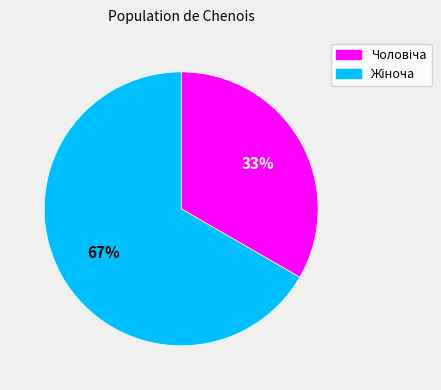

Does any single category account for the majority?

Yes